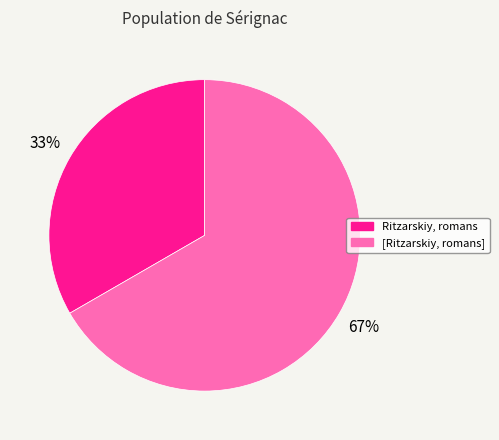

Which slice is the largest?

[Ritzarskiy, romans]